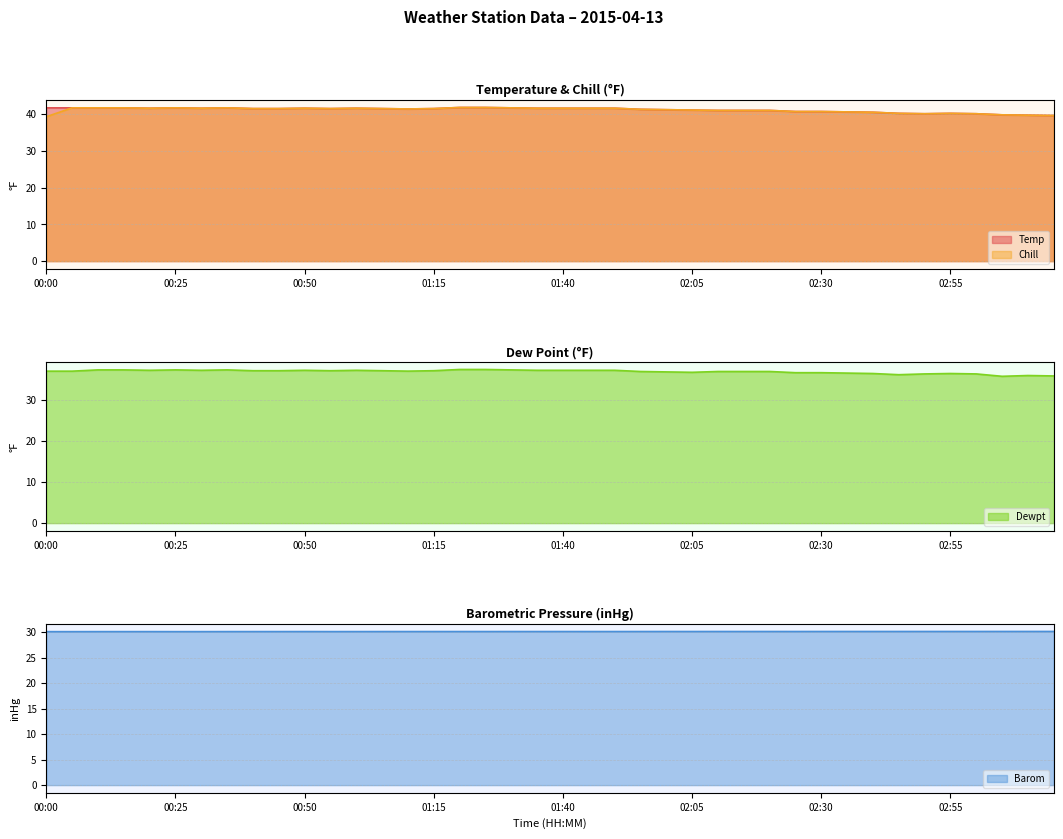

What is the total value across all series at 03:15?

145.1